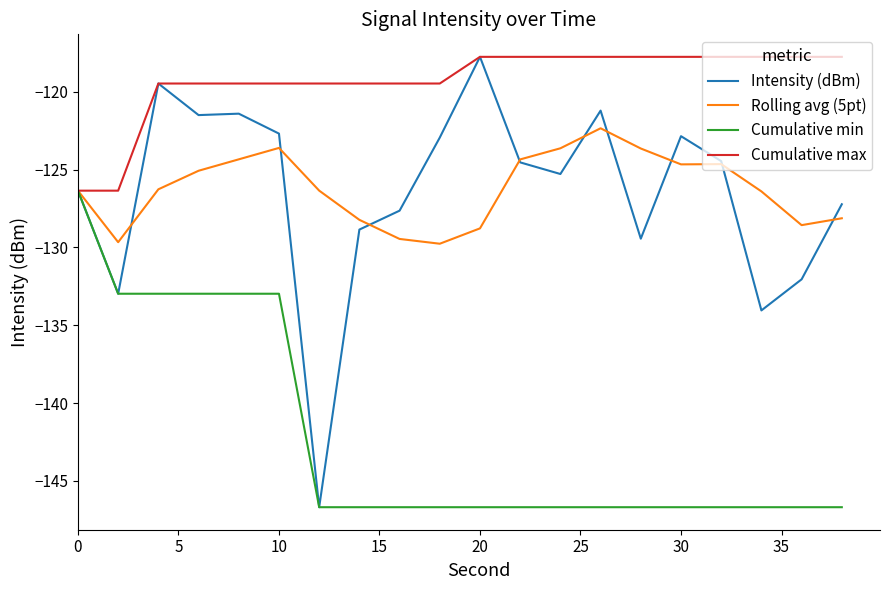

Which series has the largest total across all categories?

Cumulative max